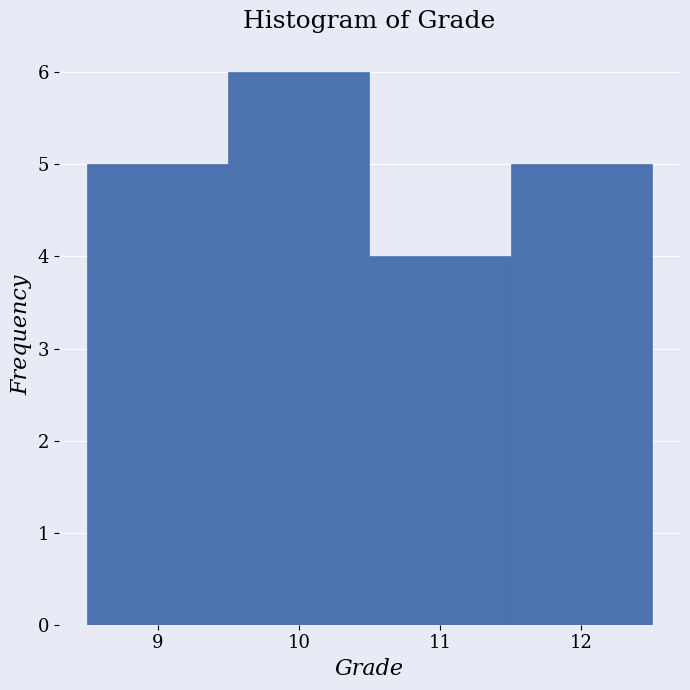

How tall is the bar that spans 8.5 to 9.5 on the x-axis? The values are not printed on the chart, so give them approximately, as read against the axis.

5